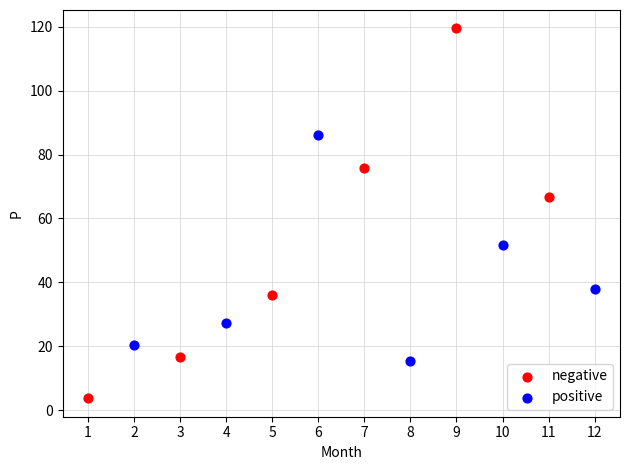

Which series contains the highest Y value?

negative